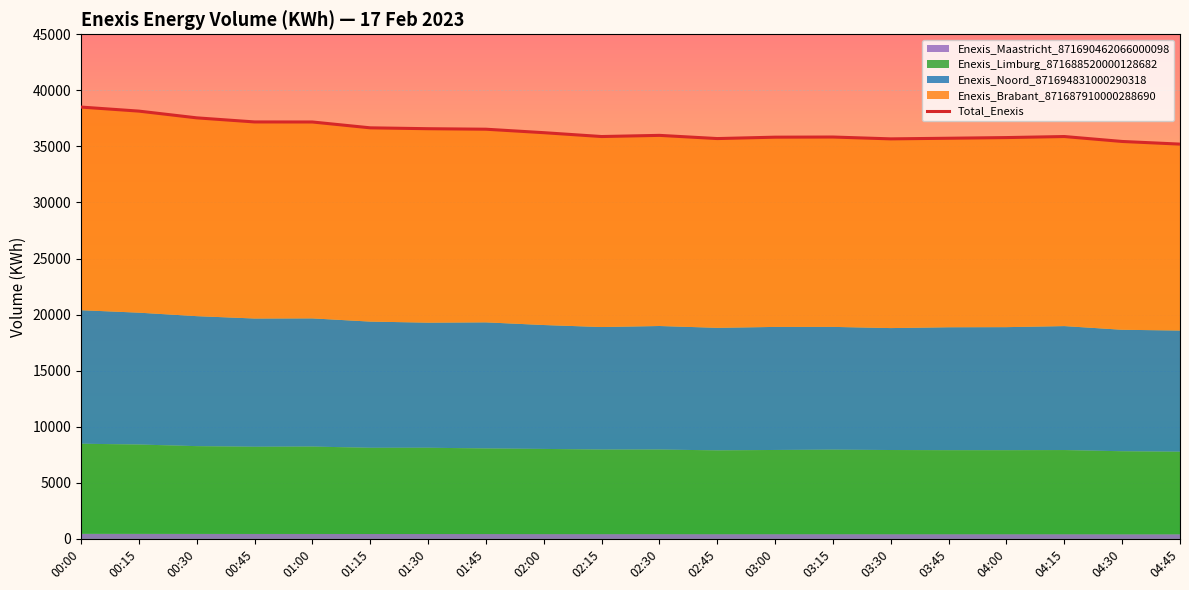

What position from the left is 02:45?

12